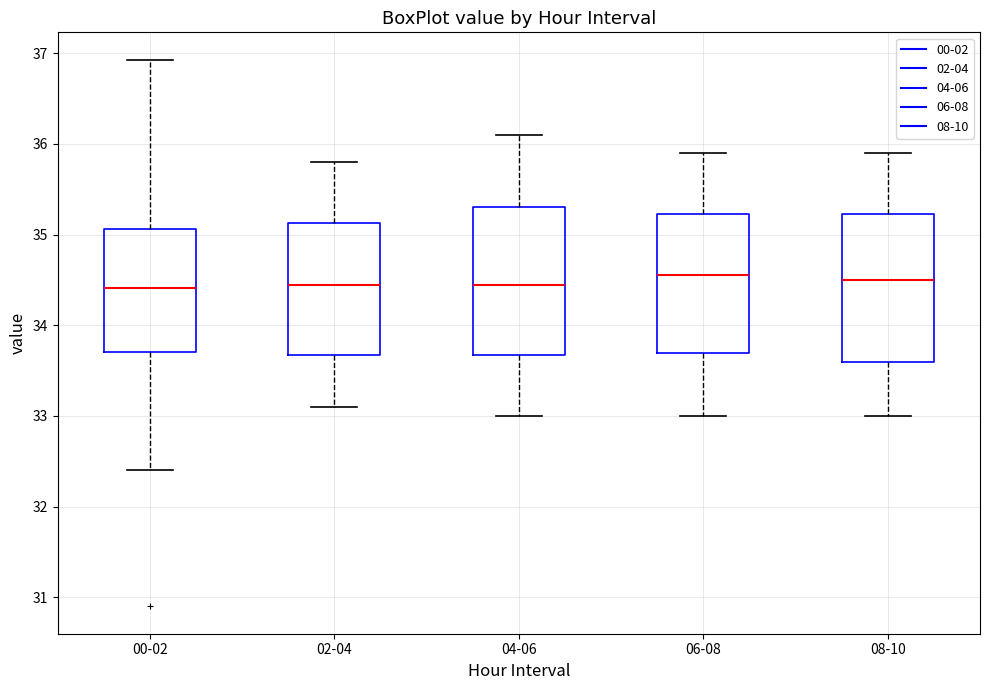

Reading left to right, read every box against the y-axis: the position of its median line, the range the box covers, and the ends of its whiskers. The values are not printed on the chart, so give them approximately, as read against the axis.

00-02: median 34.4, box 33.7 to 35.1, whiskers 32.4 to 36.9
02-04: median 34.5, box 33.7 to 35.1, whiskers 33.1 to 35.8
04-06: median 34.5, box 33.7 to 35.3, whiskers 33.0 to 36.1
06-08: median 34.6, box 33.7 to 35.2, whiskers 33.0 to 35.9
08-10: median 34.5, box 33.6 to 35.2, whiskers 33.0 to 35.9